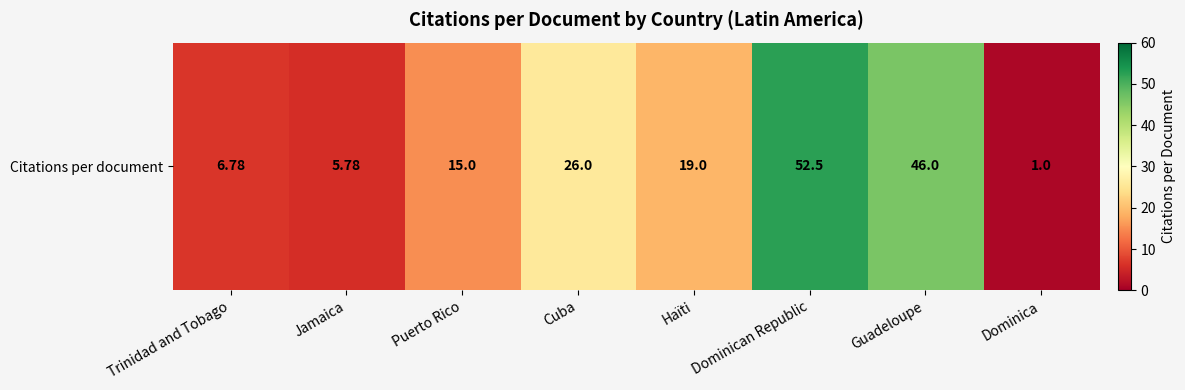

What is the ratio of the value at Dominican Republic to the value at Puerto Rico?

3.5